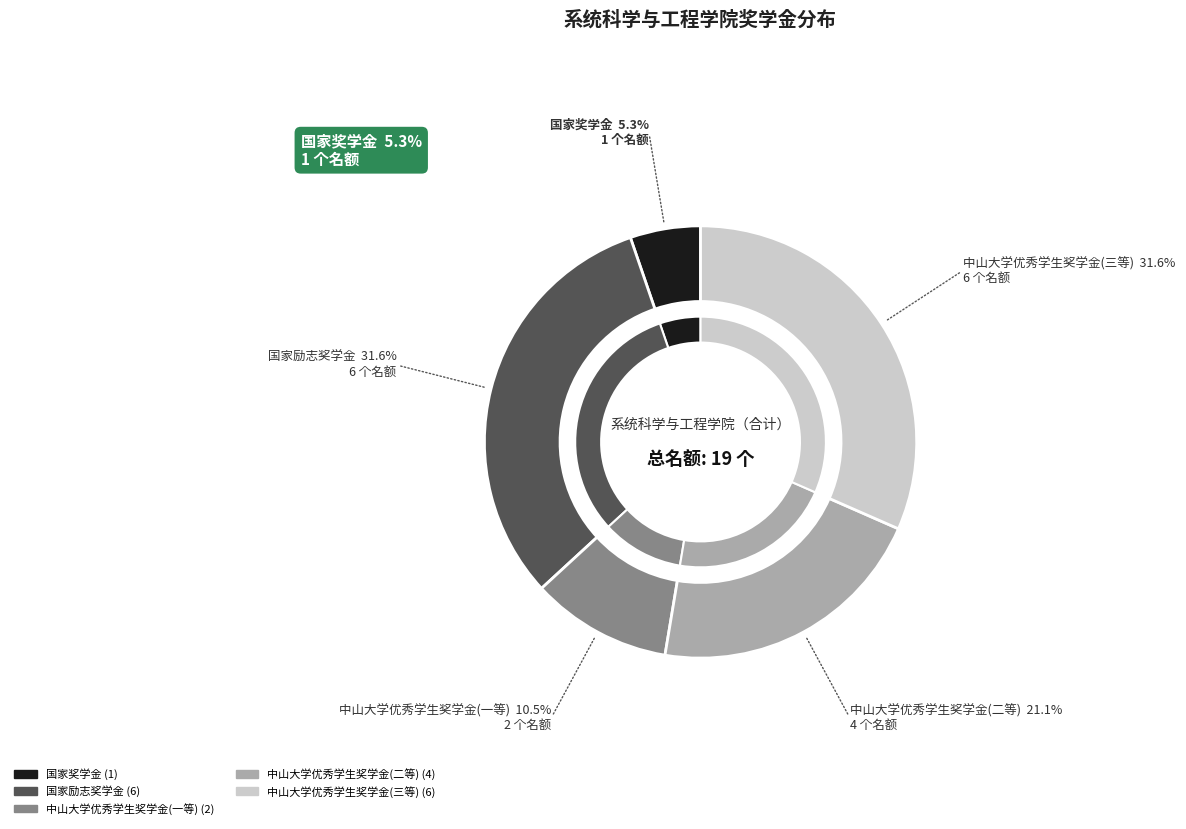

The 国家奖学金 slice represents 1% of the pie. True or false?

False